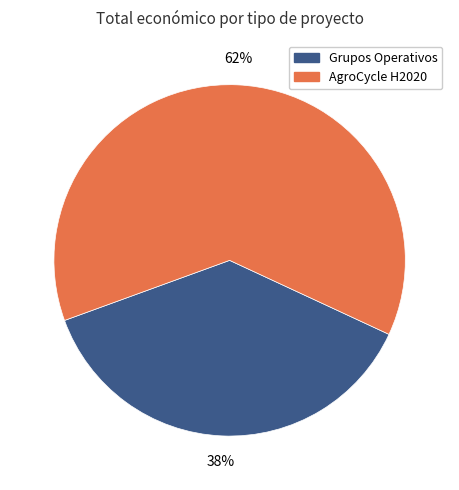

Rank the categories by value from highest to lowest.

AgroCycle H2020, Grupos Operativos